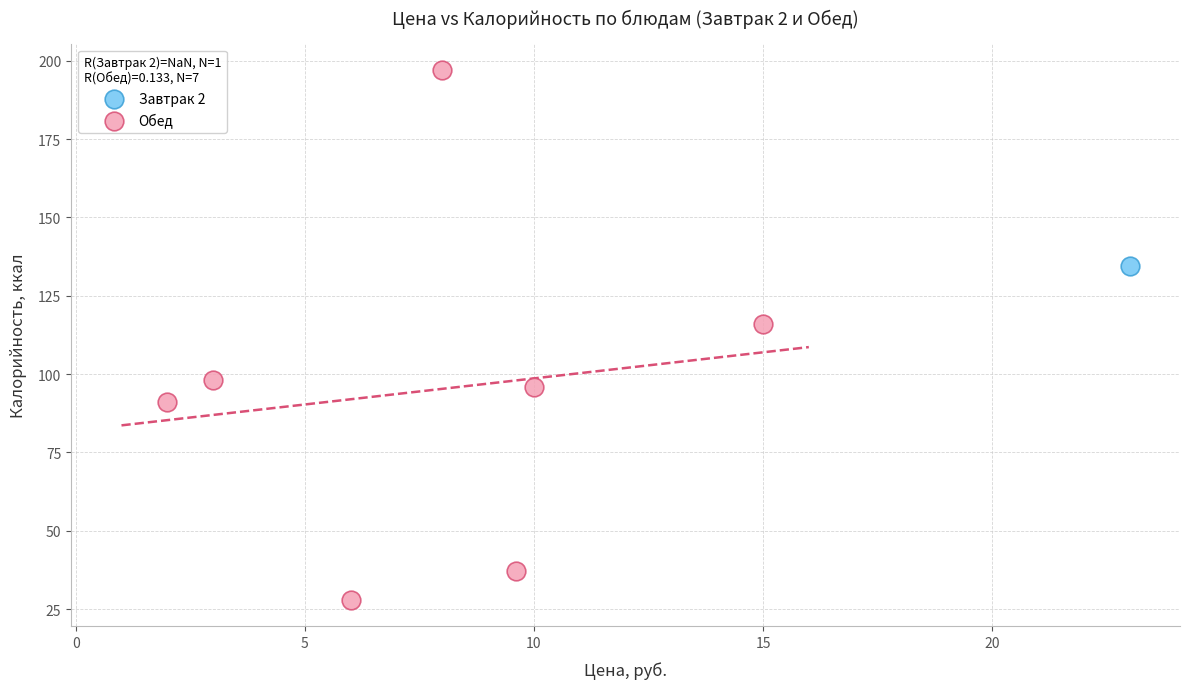

What are all the series names shown in the legend?

Завтрак 2, Обед